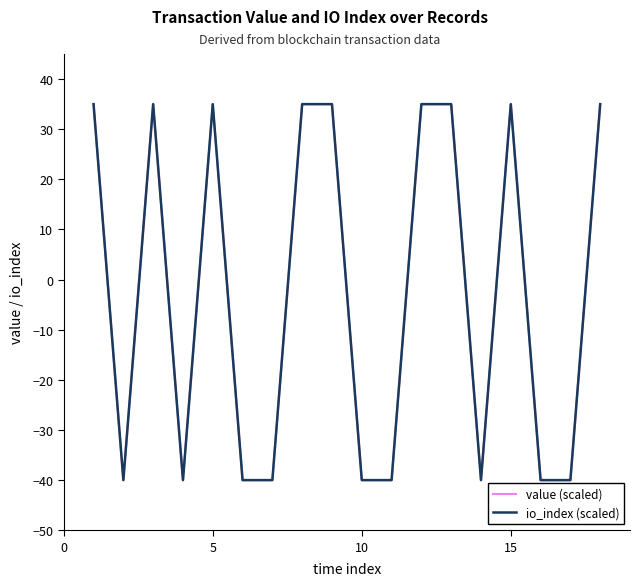

Reading right to left, list all the values displayed in this chart.

value (scaled): 35	-40	-40	35	-40	35	35	-40	-40	35	35	-40	-40	35	-40	35	-40	35
io_index (scaled): 35	-40	-40	35	-40	35	35	-40	-40	35	35	-40	-40	35	-40	35	-40	35